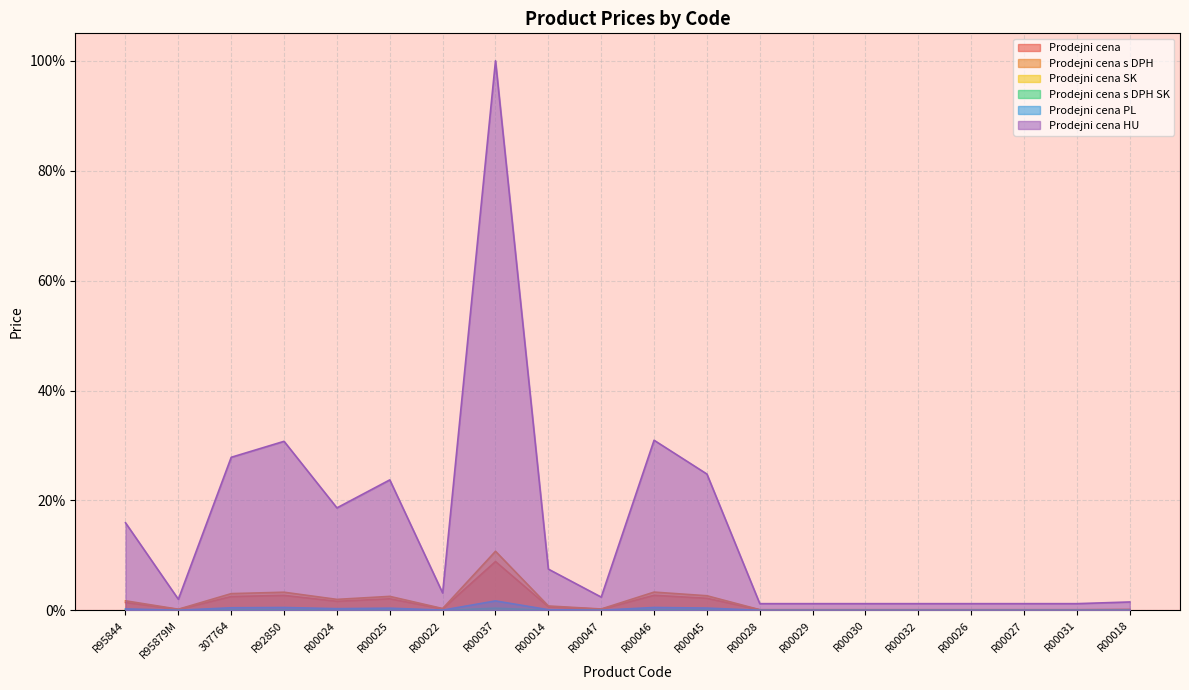

True or false: Prodejni cena HU and Prodejni cena s DPH intersect in this chart.

False